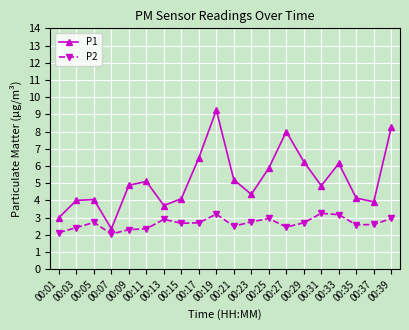

Does the chart have visible grid lines?

Yes